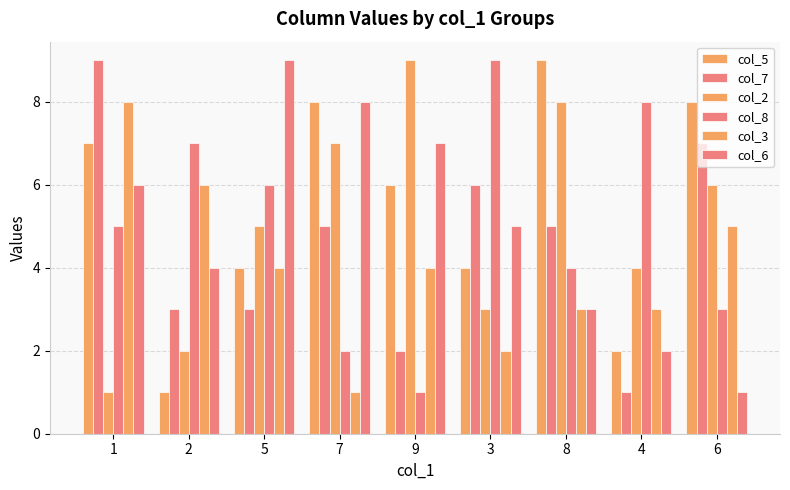

What is the minimum value for col_5?

1